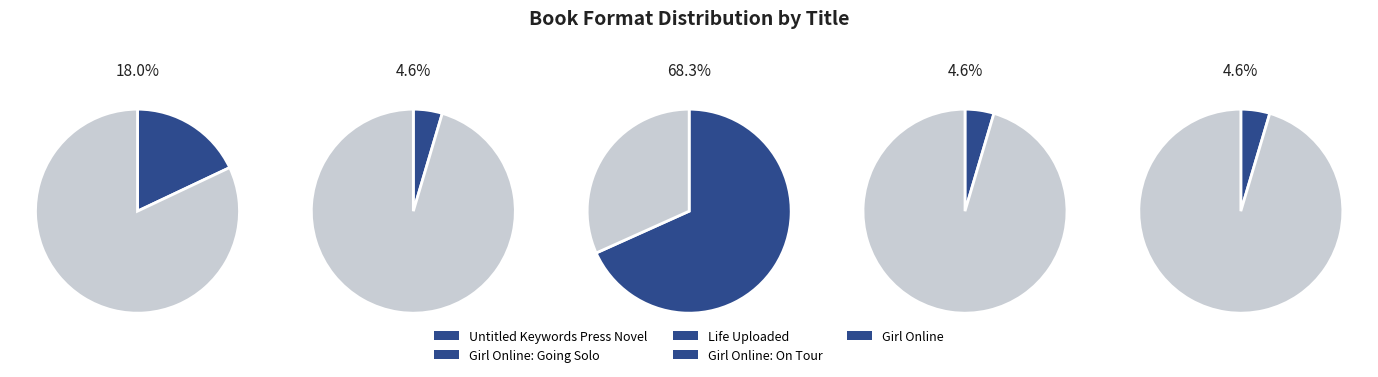

What is the change in value from Girl Online: On Tour to Girl Online?

-15